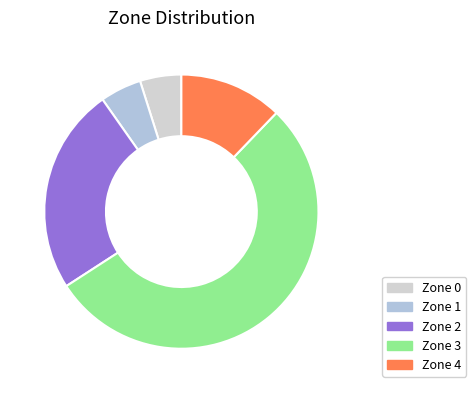

How many segments does this pie chart have?

5